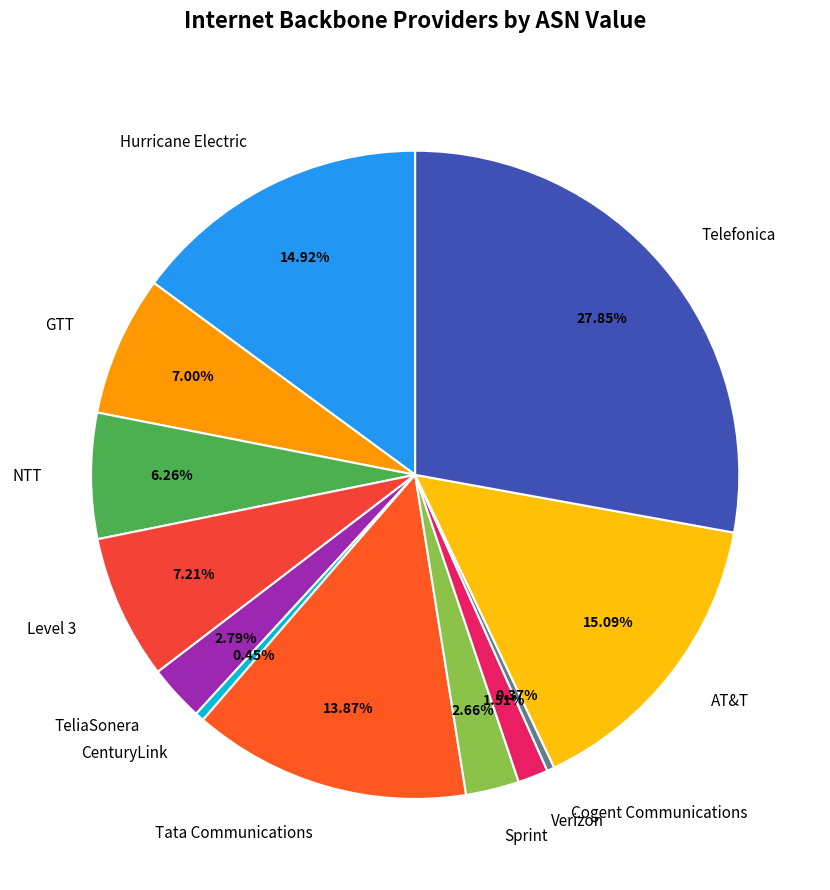

Does Tata Communications account for over 50% of the chart?

No